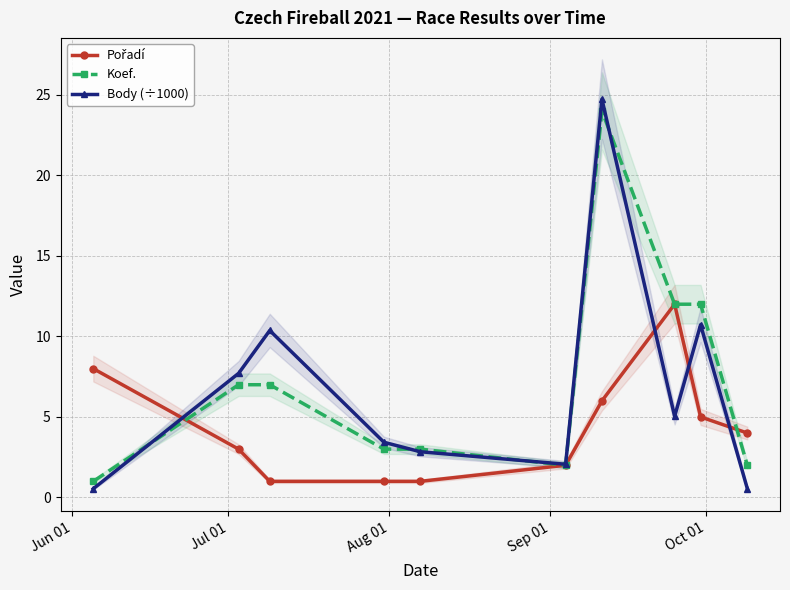

What is the minimum value shown in the chart?

0.5